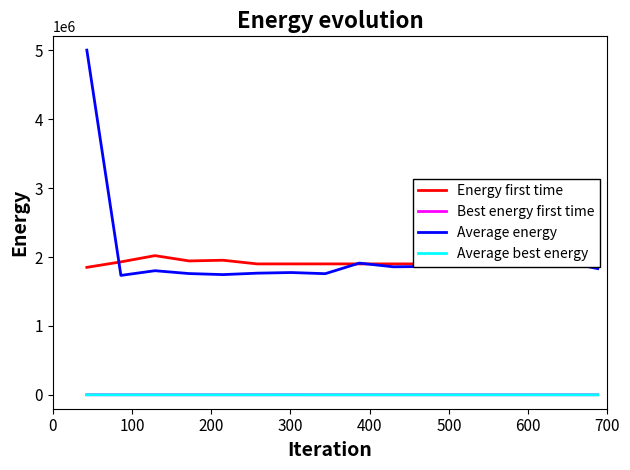

Which series has the widest spread of values?

Average energy